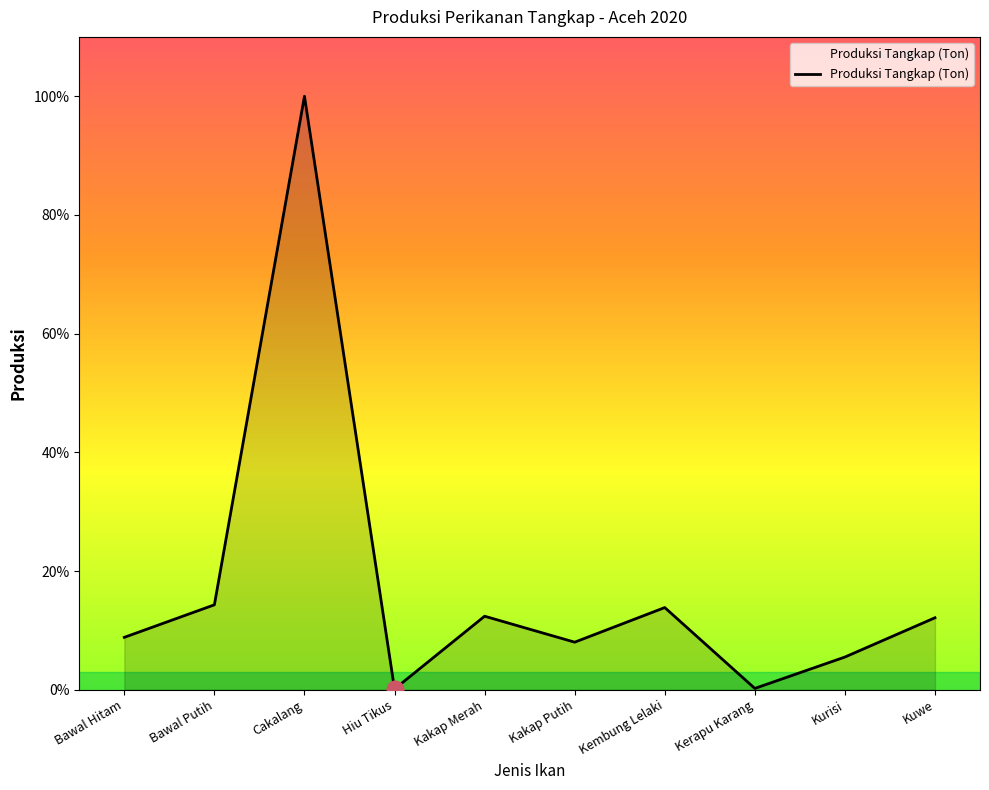

What is the difference between the second highest and second lowest values?

3147588